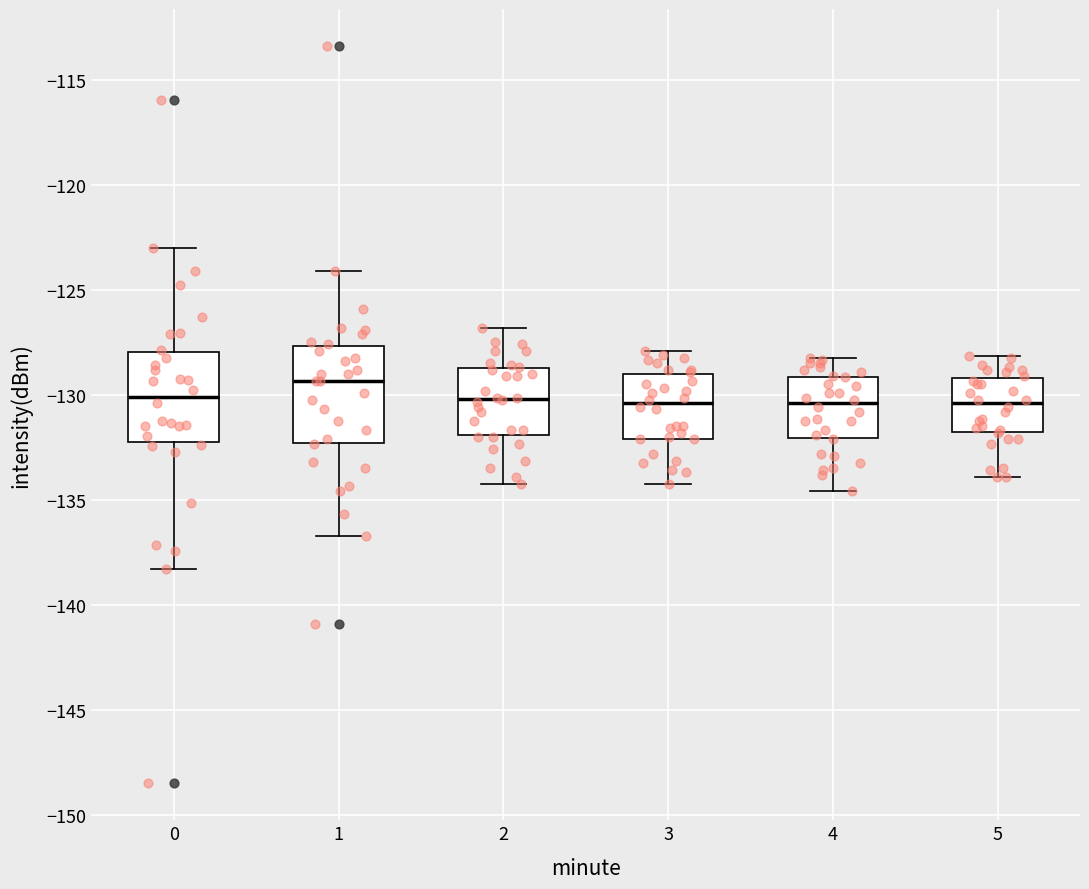

Reading left to right, transcribe this box plot: for each box, give where its median line is, the range the box spans, and where its two whiskers end, as read against the y-axis. The values are not printed on the chart, so give them approximately, as read against the axis.

0: median -130.0, box -132.5 to -128.0, whiskers -138.5 to -123.0
1: median -129.5, box -132.5 to -127.5, whiskers -136.5 to -124.0
2: median -130.0, box -132.0 to -128.5, whiskers -134.0 to -127.0
3: median -130.5, box -132.0 to -129.0, whiskers -134.0 to -128.0
4: median -130.5, box -132.0 to -129.0, whiskers -134.5 to -128.0
5: median -130.5, box -132.0 to -129.0, whiskers -134.0 to -128.0